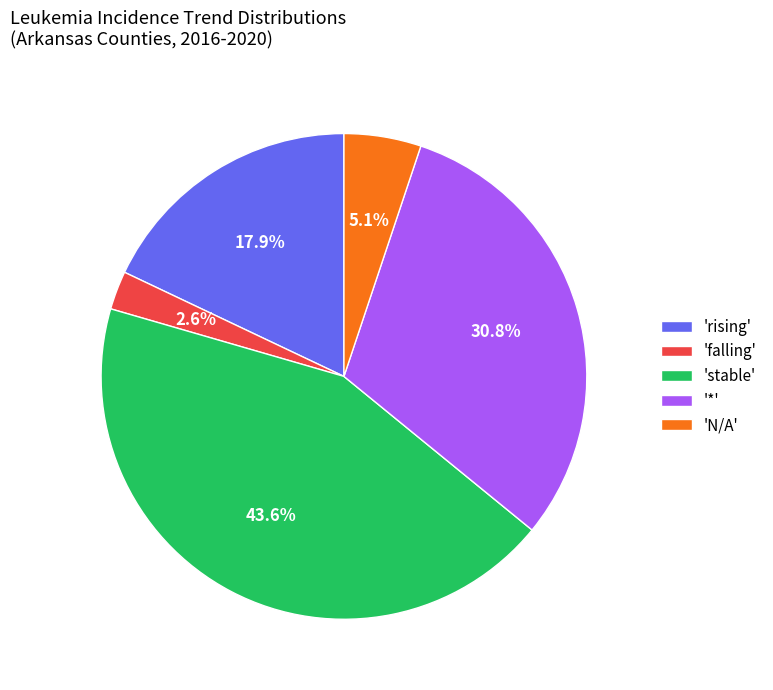

Count the number of slices in the pie.

5